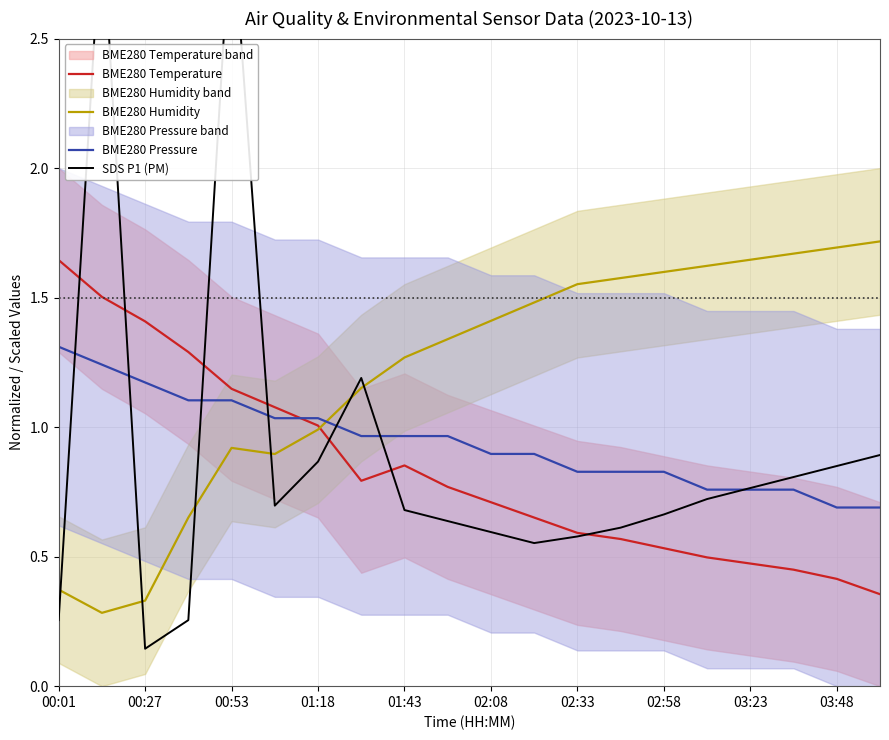

Which series has the largest total across all categories?

BME280 Humidity